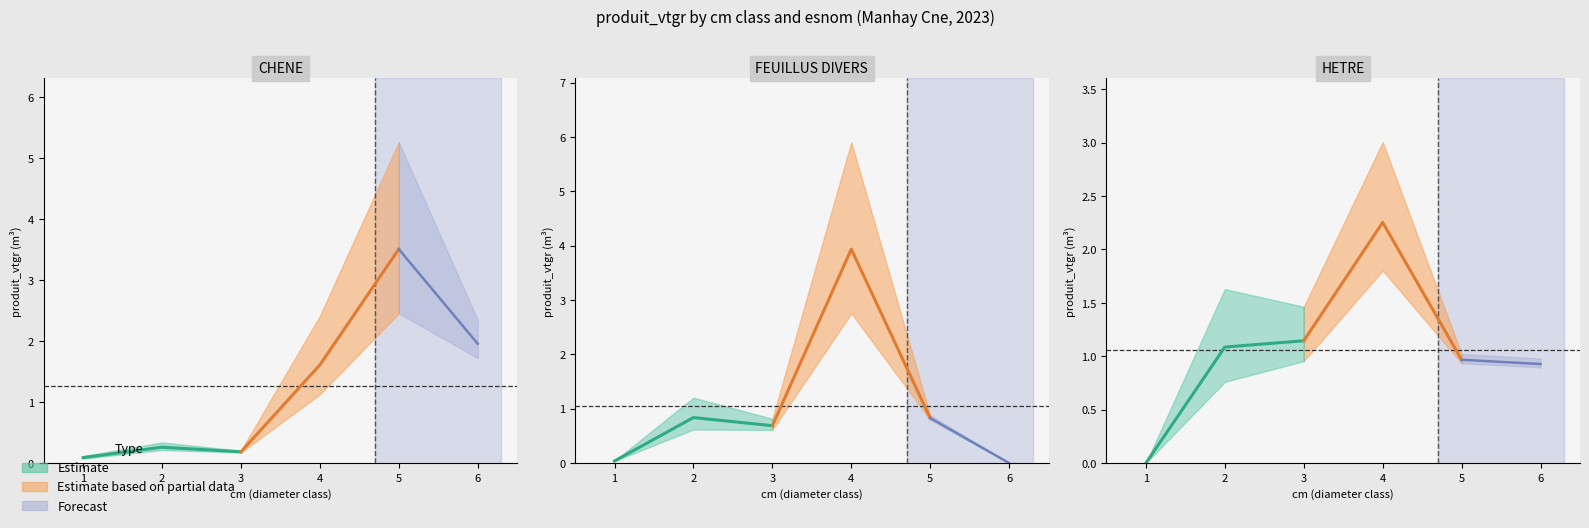

Between 5 and 3, which is larger?

5